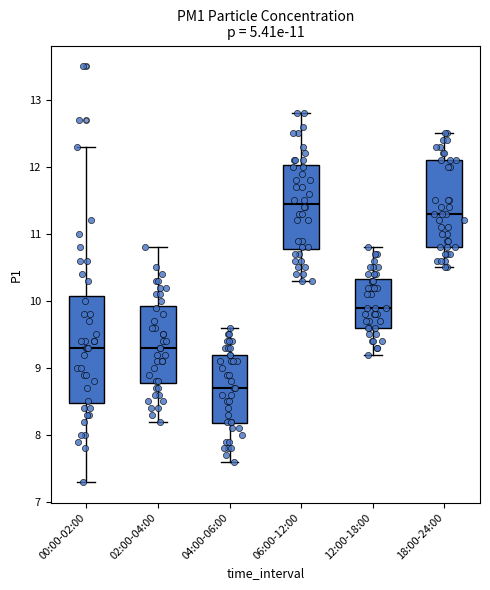

Comparing the boxes themselves (not the whiskers), which one is the tallest?

00:00-02:00